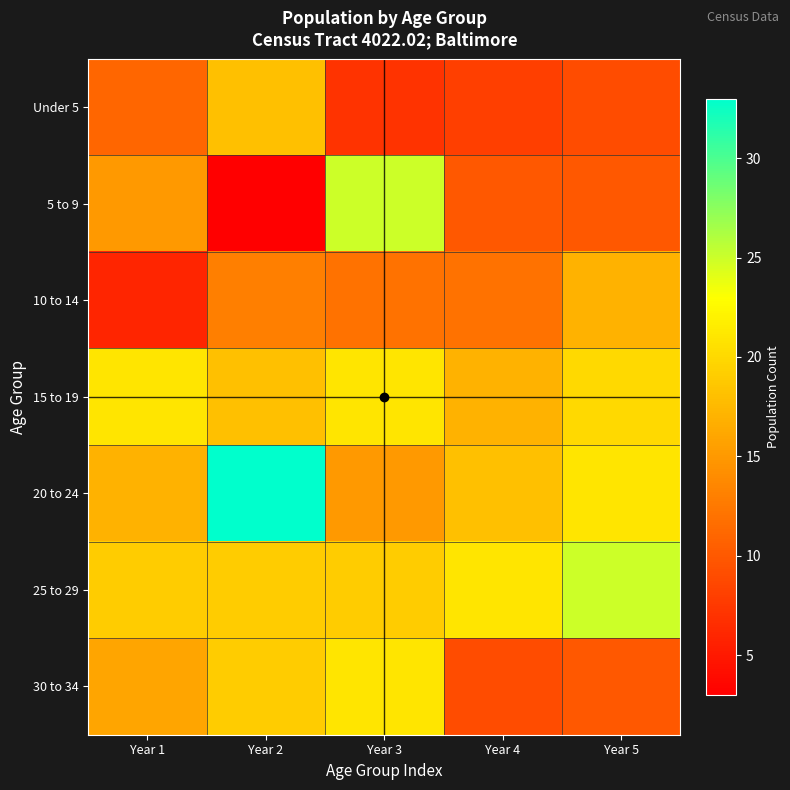

Reading right to left, list all the values displayed in this chart.

Under 5: Year 5=9	Year 4=8	Year 3=7	Year 2=18	Year 1=11
5 to 9: Year 5=10	Year 4=10	Year 3=25	Year 2=3	Year 1=15
10 to 14: Year 5=17	Year 4=12	Year 3=12	Year 2=13	Year 1=6
15 to 19: Year 5=20	Year 4=17	Year 3=21	Year 2=18	Year 1=21
20 to 24: Year 5=21	Year 4=18	Year 3=15	Year 2=33	Year 1=17
25 to 29: Year 5=25	Year 4=21	Year 3=19	Year 2=19	Year 1=19
30 to 34: Year 5=10	Year 4=9	Year 3=21	Year 2=19	Year 1=16